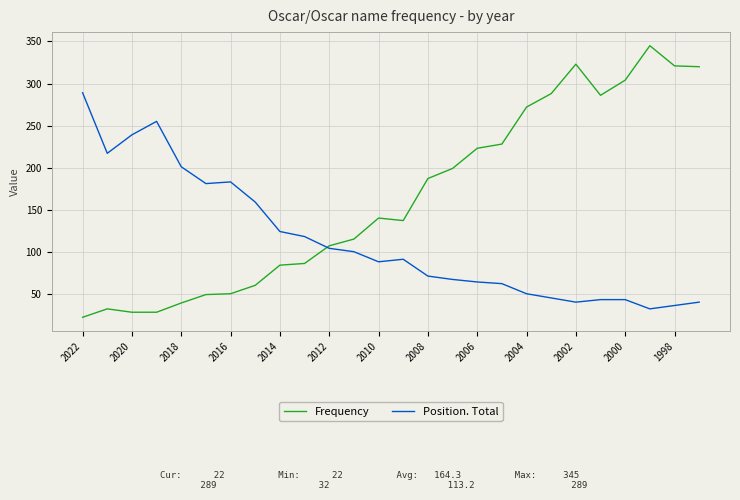

What is the highest value of the Position. Total series?

289